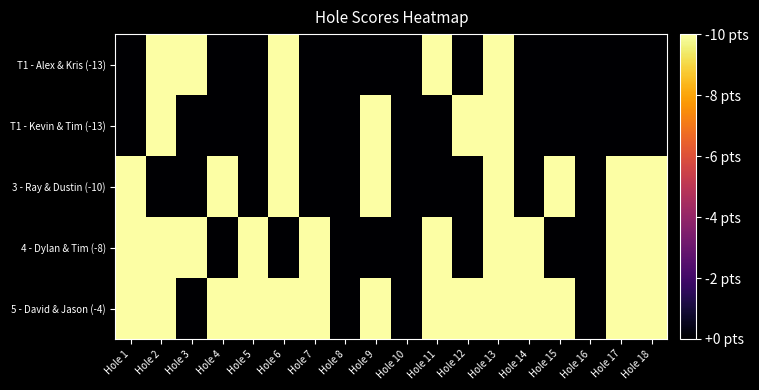

Which series has the widest spread of values?

T1 - Alex & Kris (-13)